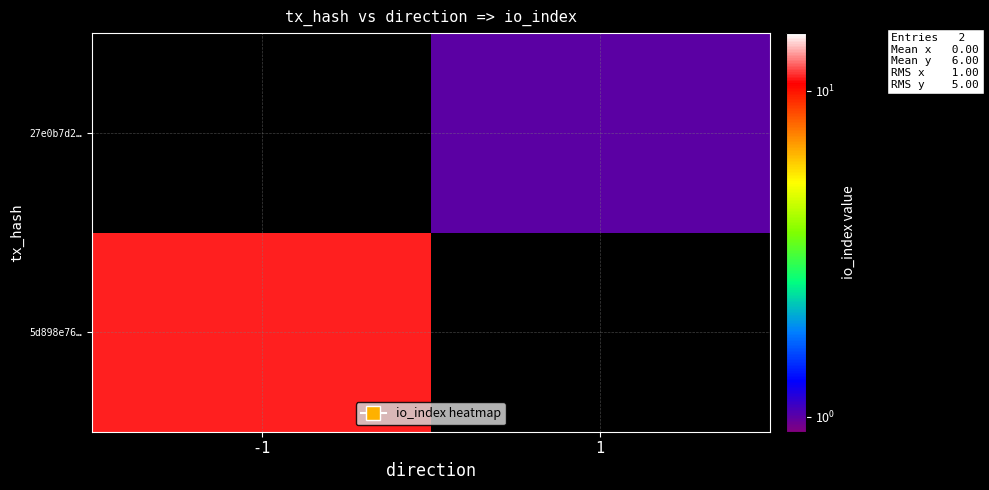

At which label is 5d898e76… closest to 11?

-1